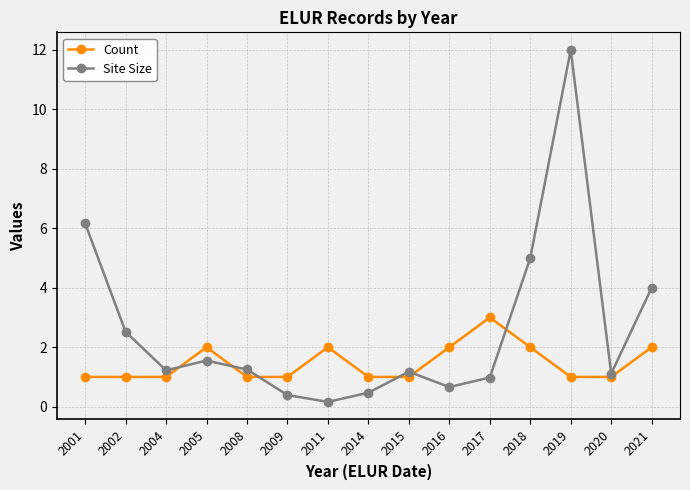

What value does the Site Size series have at 2015?

1.2